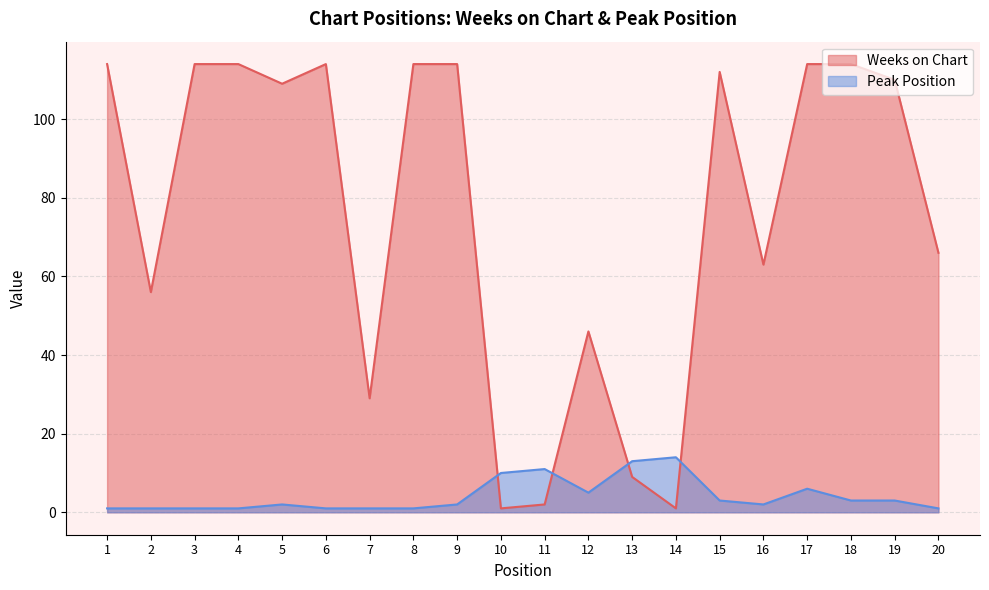

Reading left to right, transcribe all the data shown in this chart.

Weeks on Chart: 1=114	2=56	3=114	4=114	5=109	6=114	7=29	8=114	9=114	10=1	11=2	12=46	13=9	14=1	15=112	16=63	17=114	18=114	19=110	20=66
Peak Position: 1=1	2=1	3=1	4=1	5=2	6=1	7=1	8=1	9=2	10=10	11=11	12=5	13=13	14=14	15=3	16=2	17=6	18=3	19=3	20=1